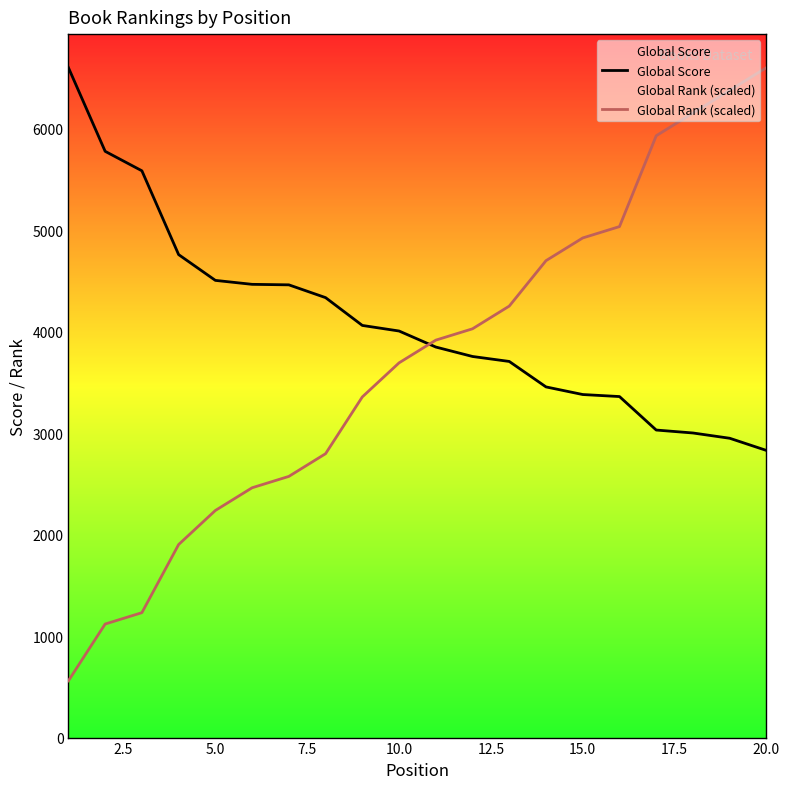

What is the average value of the Global Score series?

4094.5